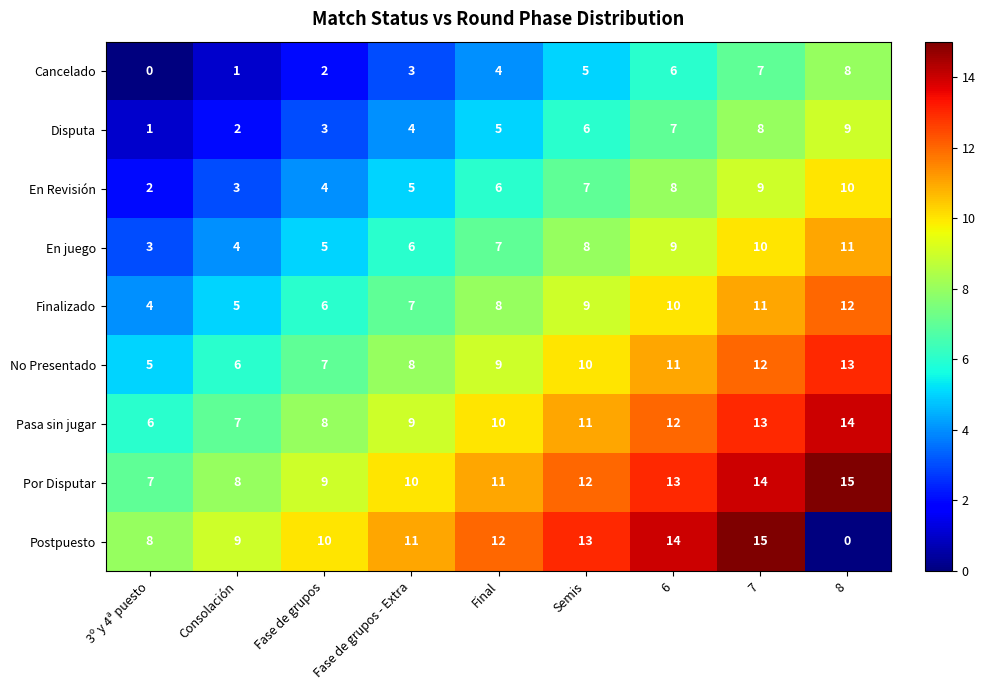

What is the total value across all series at 7?

99